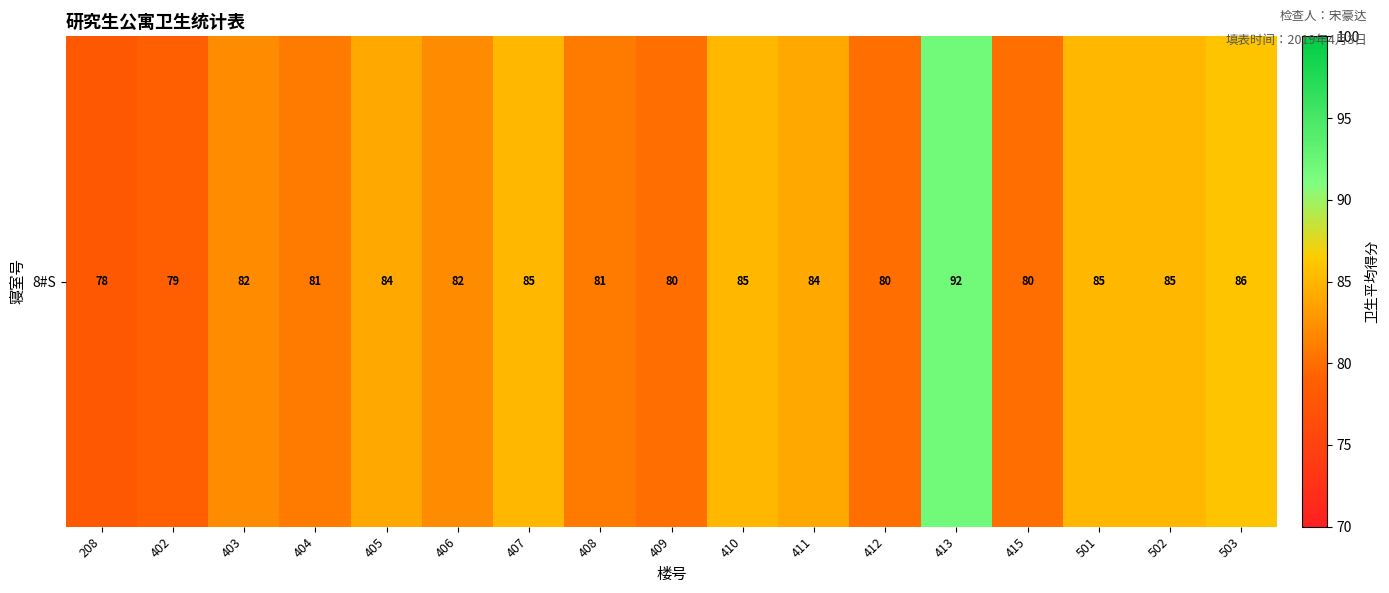

What is the change in value from 402 to 409?

+1